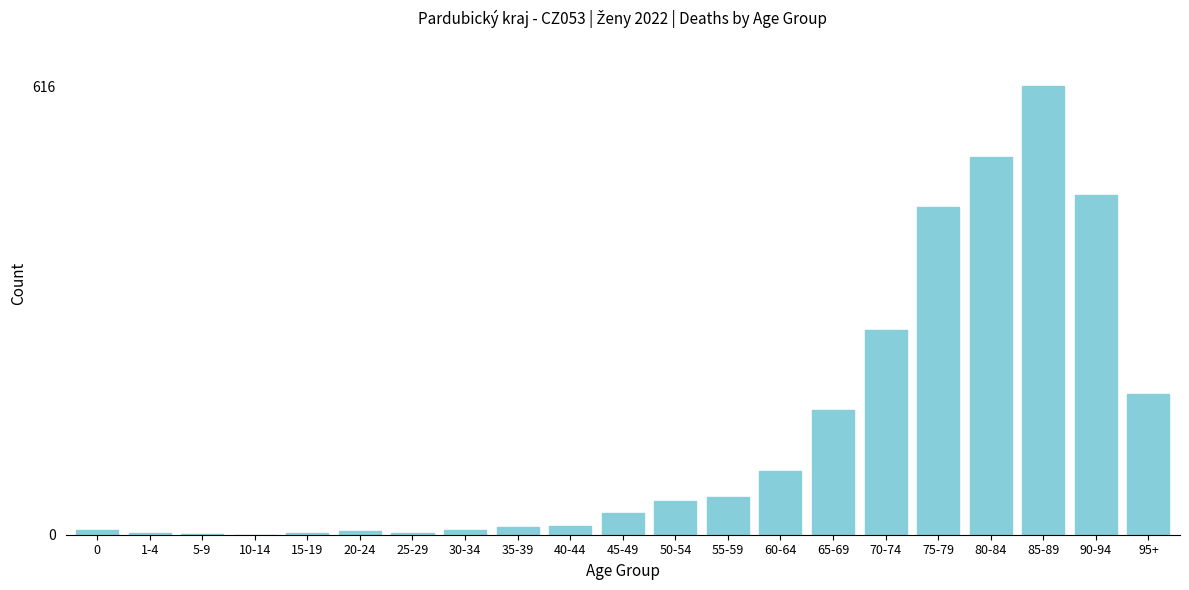

Which category has the highest value across all series?

85-89